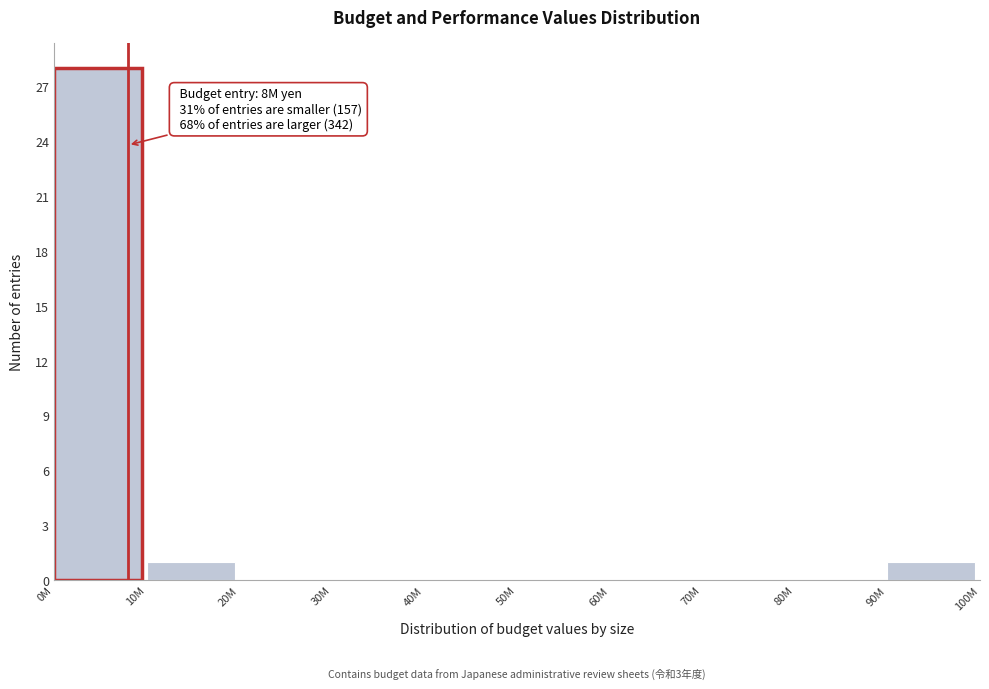

Reading left to right, list all the values displayed in this chart.

0M=28	10M=1	20M=0	30M=0	40M=0	50M=0	60M=0	70M=0	80M=0	90M=1